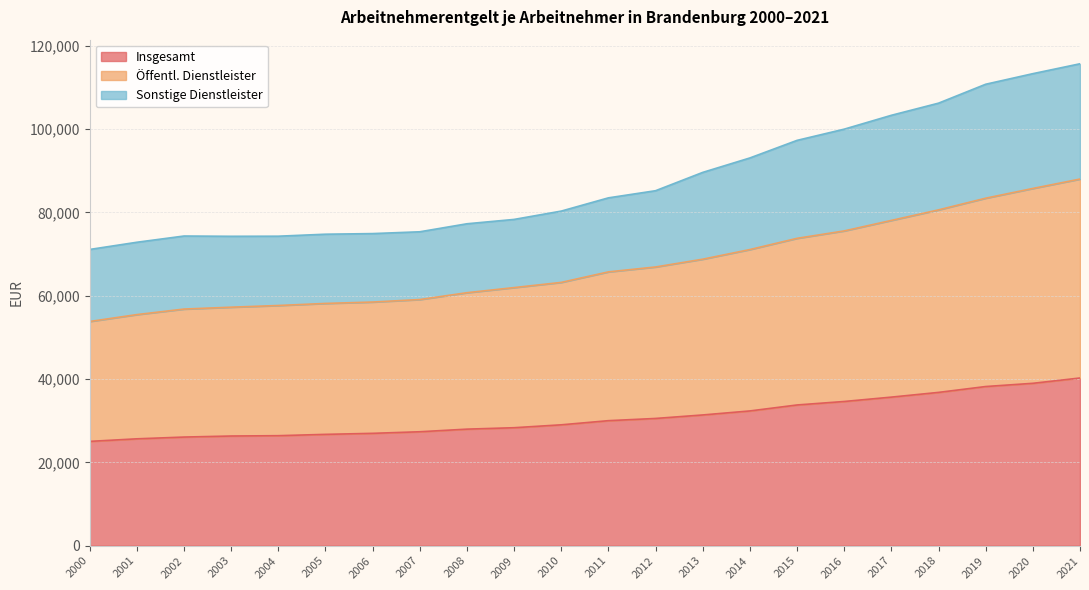

What is the average value of the Sonstige Dienstleister series?

87504